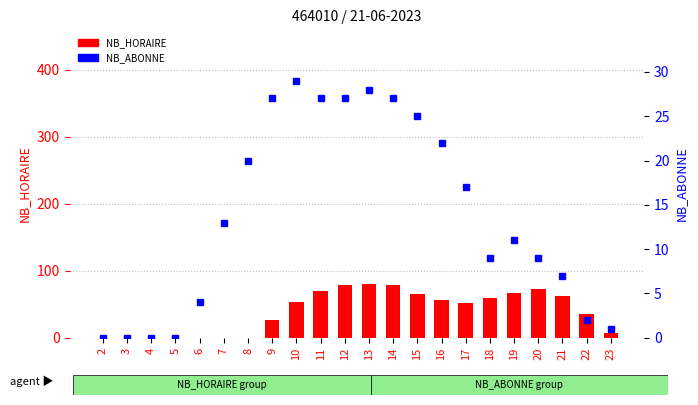

Which series has the largest total across all categories?

NB_HORAIRE